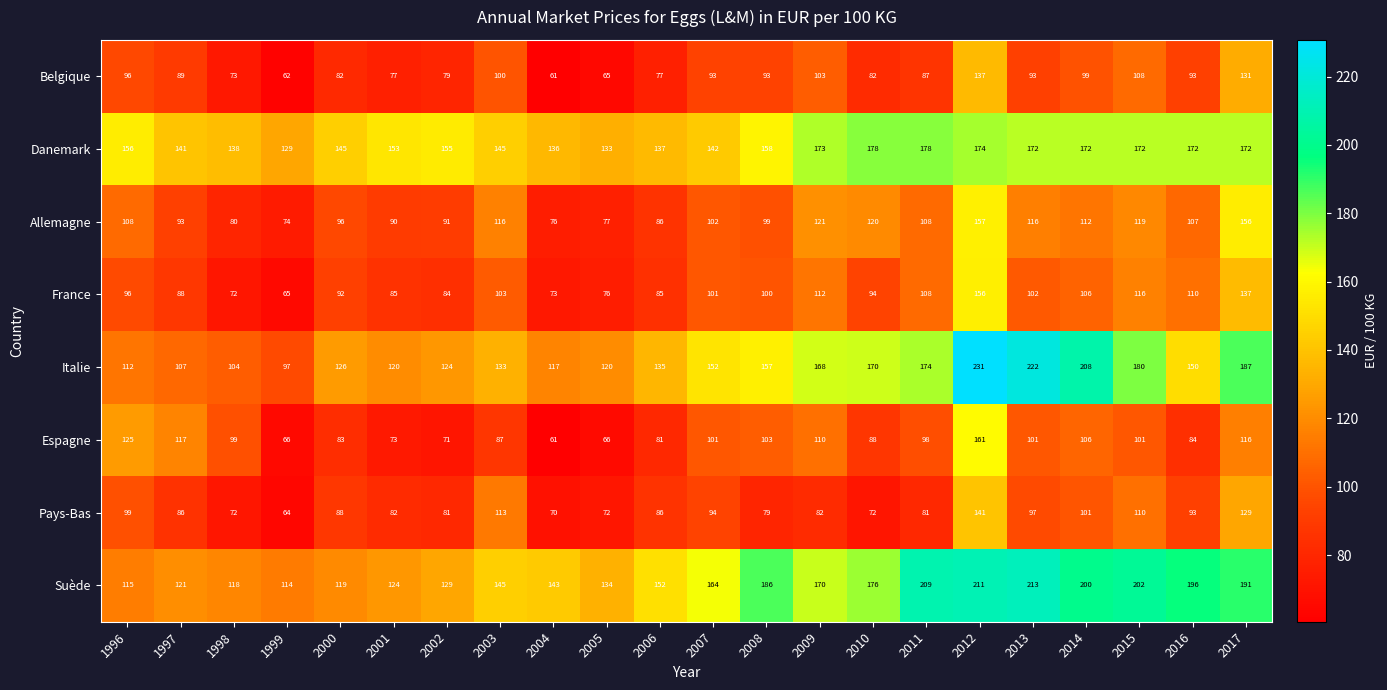

What is the maximum value shown in the chart?

231